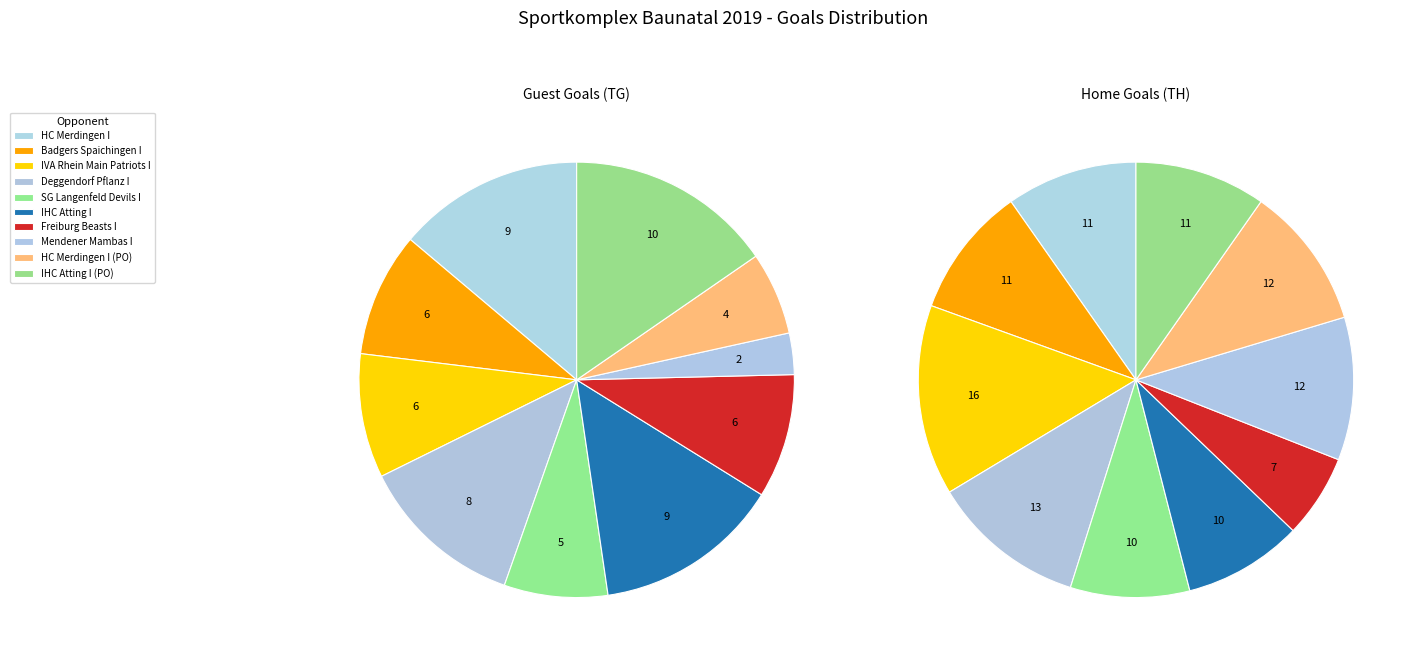

Does Freiburg Beasts I account for over 50% of the chart?

No